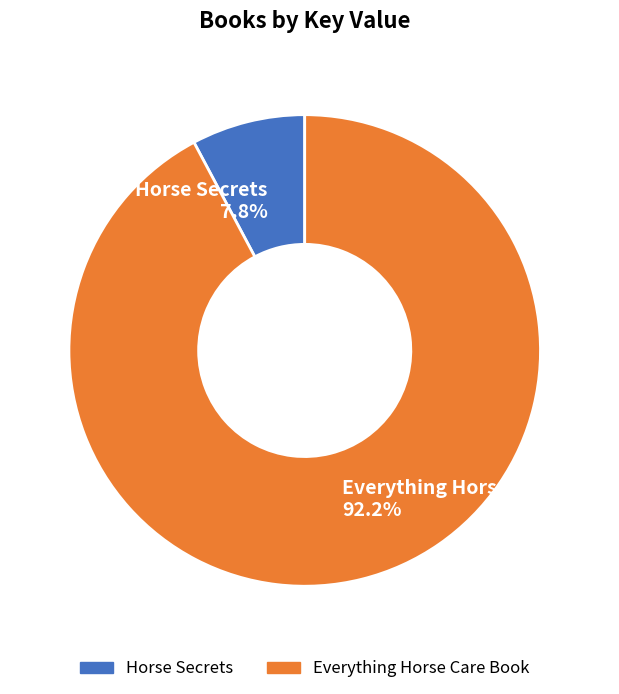

To the nearest percent, what is the combined percentage of Everything Horse Care Book and Horse Secrets?

100%